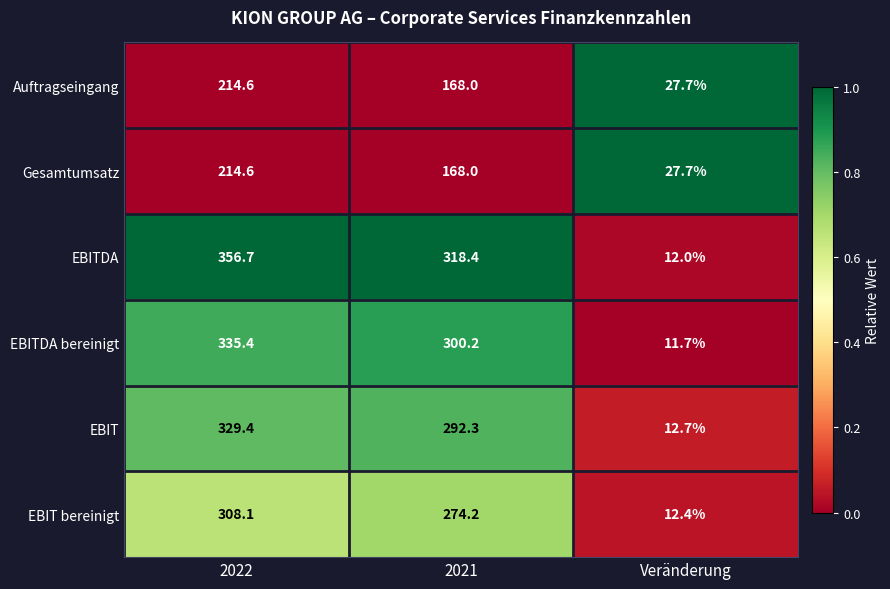

How many values in the EBITDA bereinigt series are below 300?

1